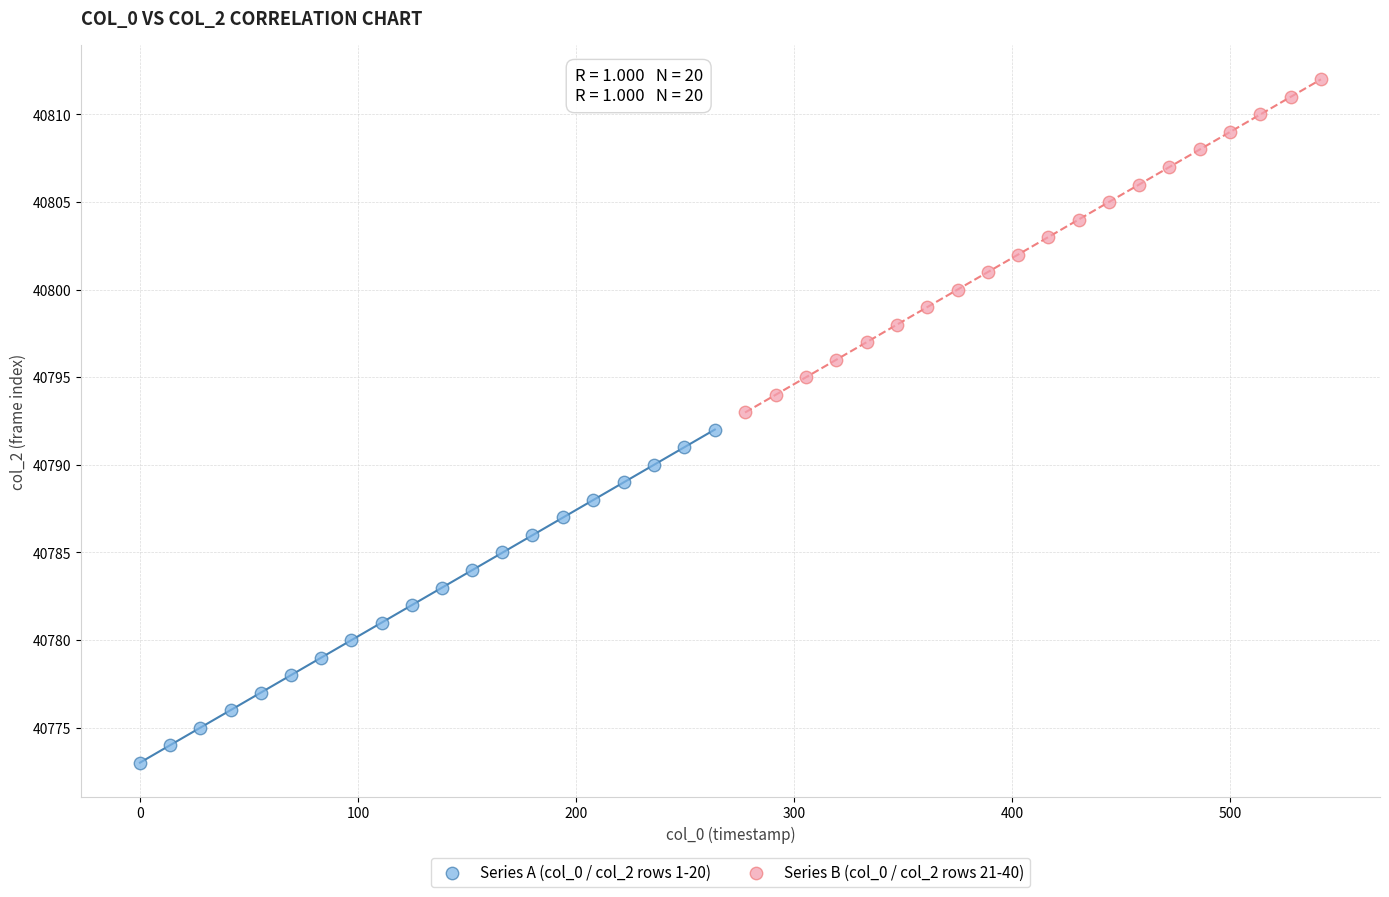

Which series contains the lowest Y value?

Series A (col_0 / col_2 rows 1-20)